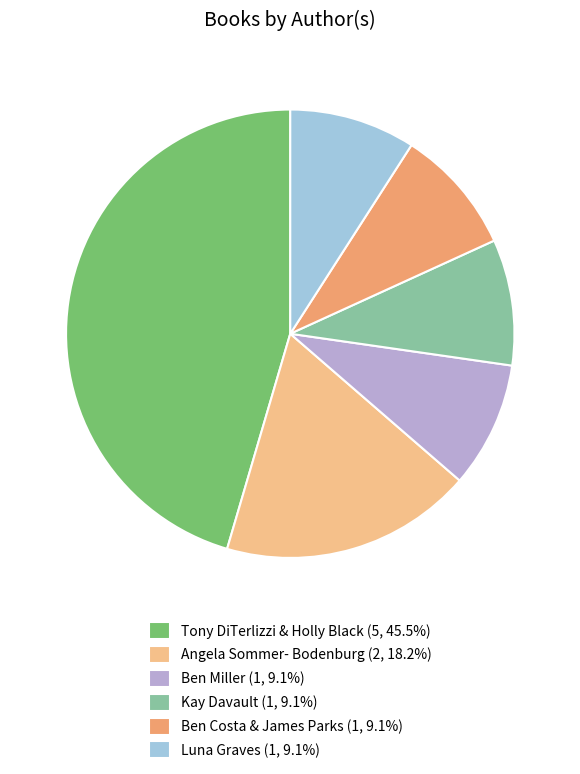

Is the sum of Luna Graves (1, 9.1%) and Ben Miller (1, 9.1%) greater than half?

No